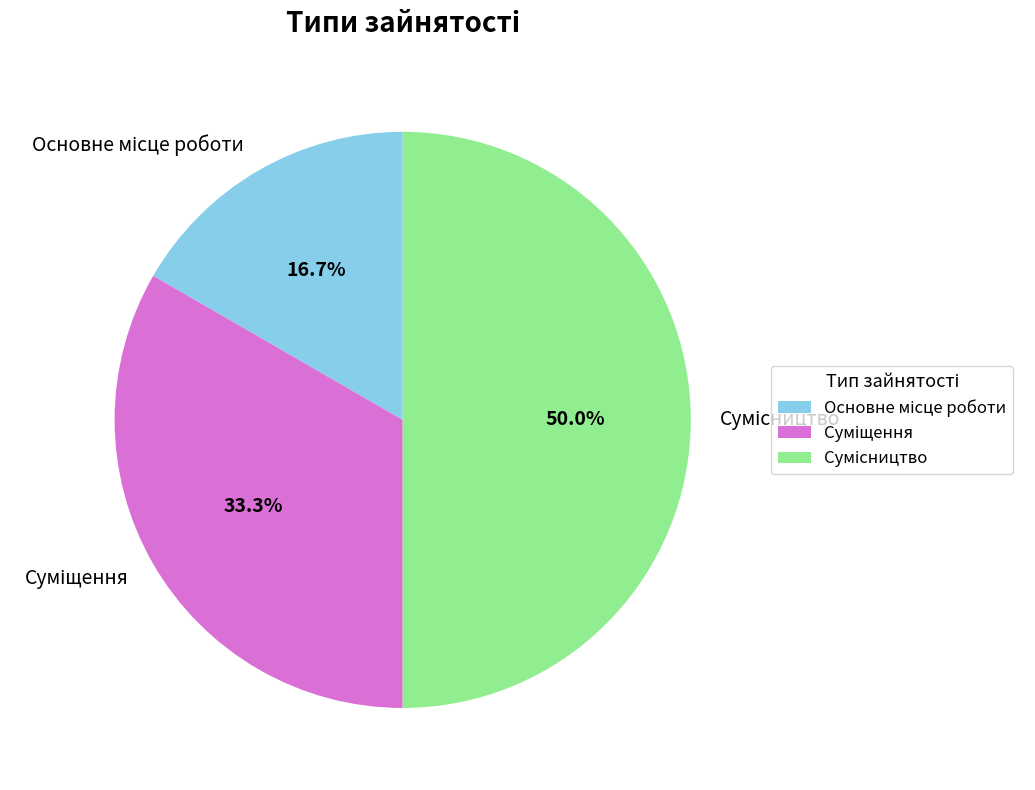

Does Сумісництво account for over 50% of the chart?

No